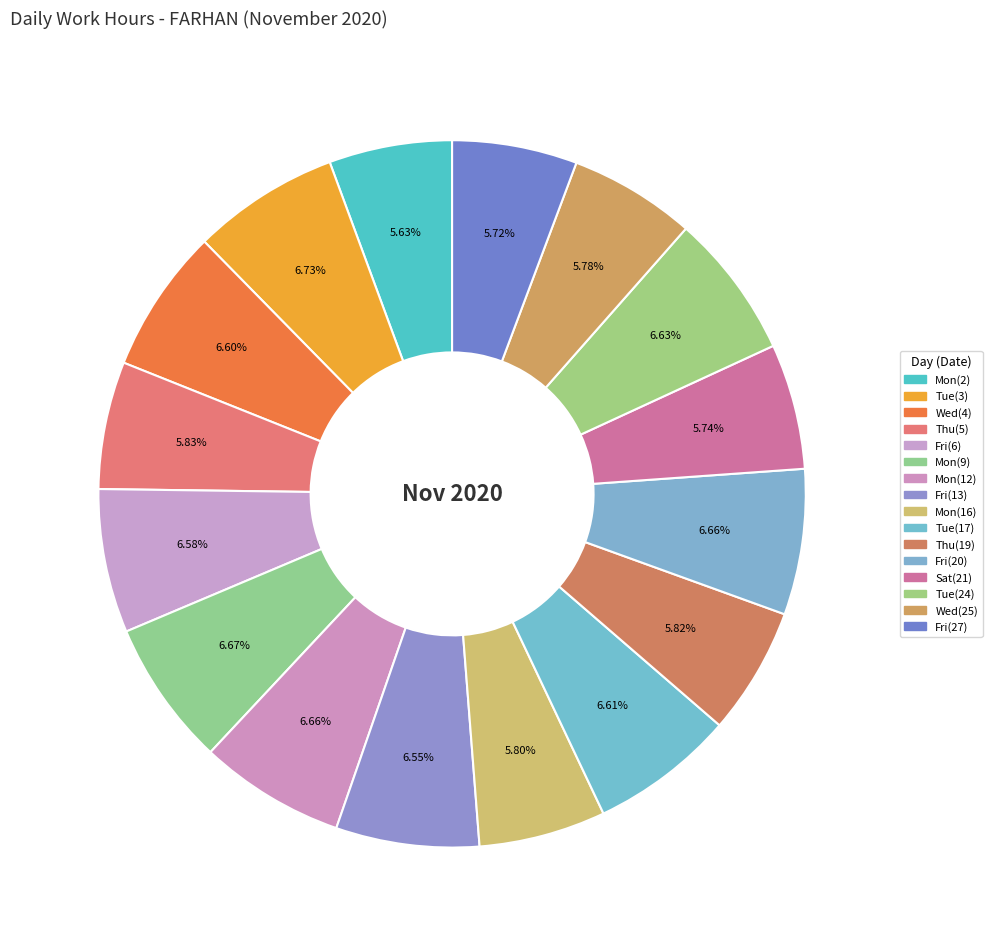

Which slice is the smallest?

Mon(2)